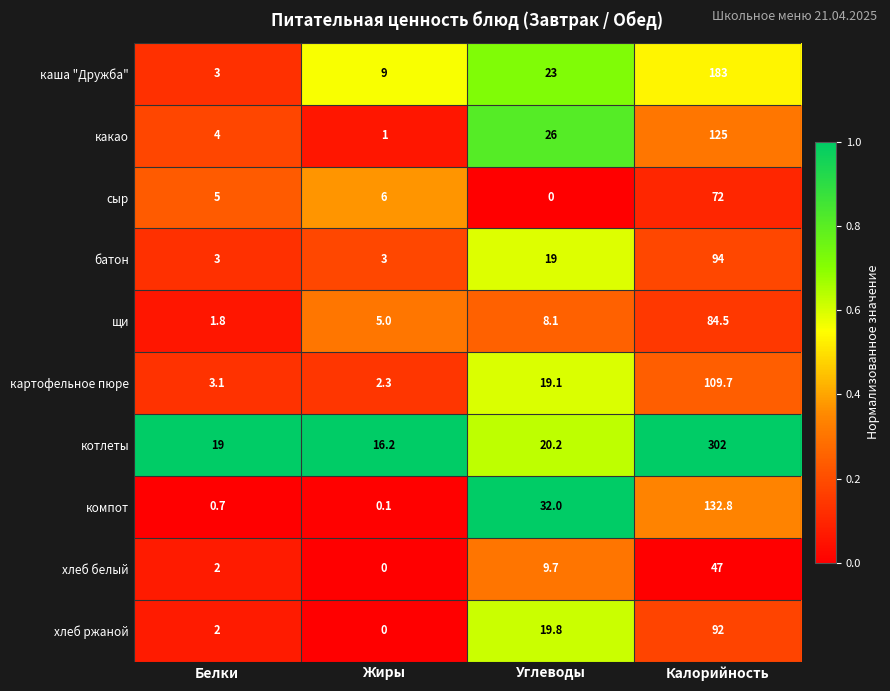

Where does the хлеб ржаной series first go above 19?

Углеводы